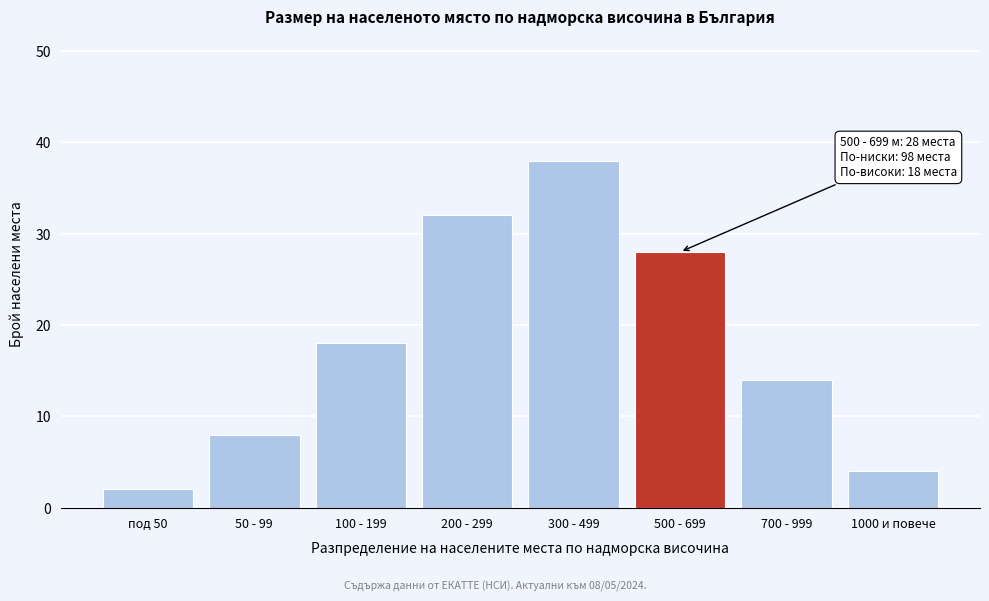

Reading right to left, what are all the values shown in this chart?

4	14	28	38	32	18	8	2